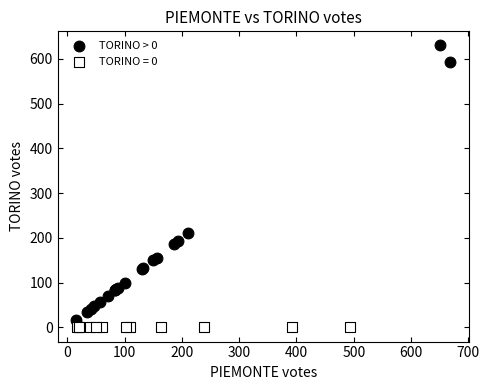

Which series contains the highest Y value?

TORINO > 0